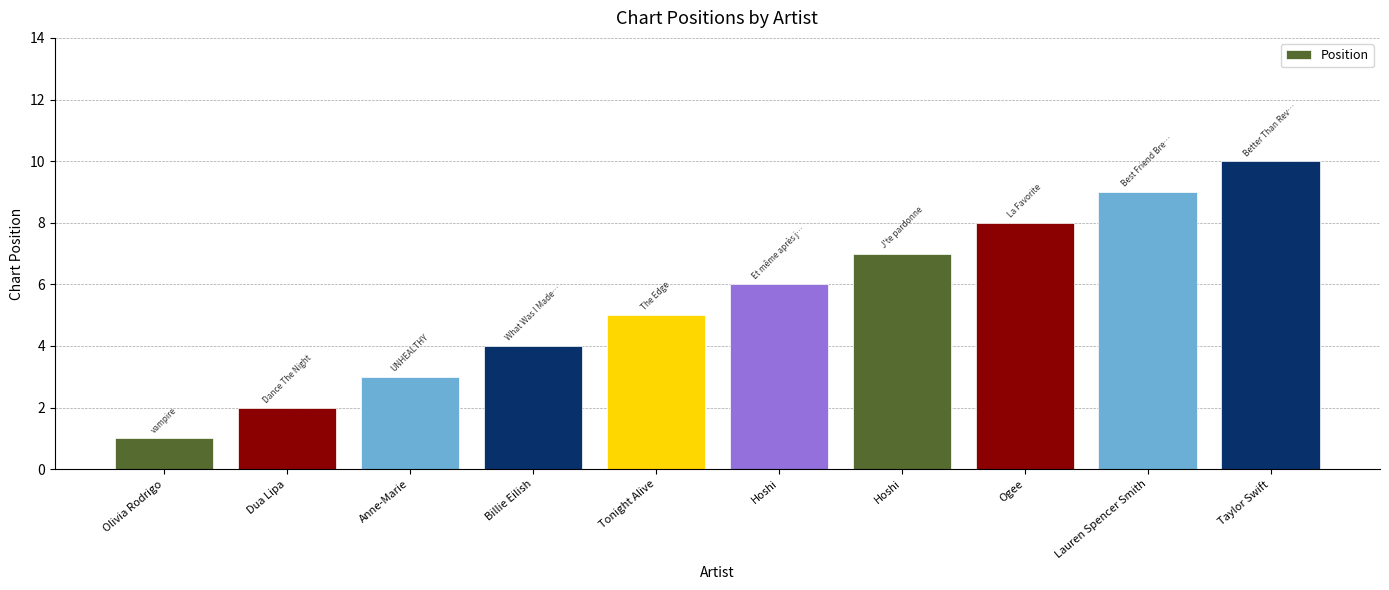

How many series are shown in this chart?

1